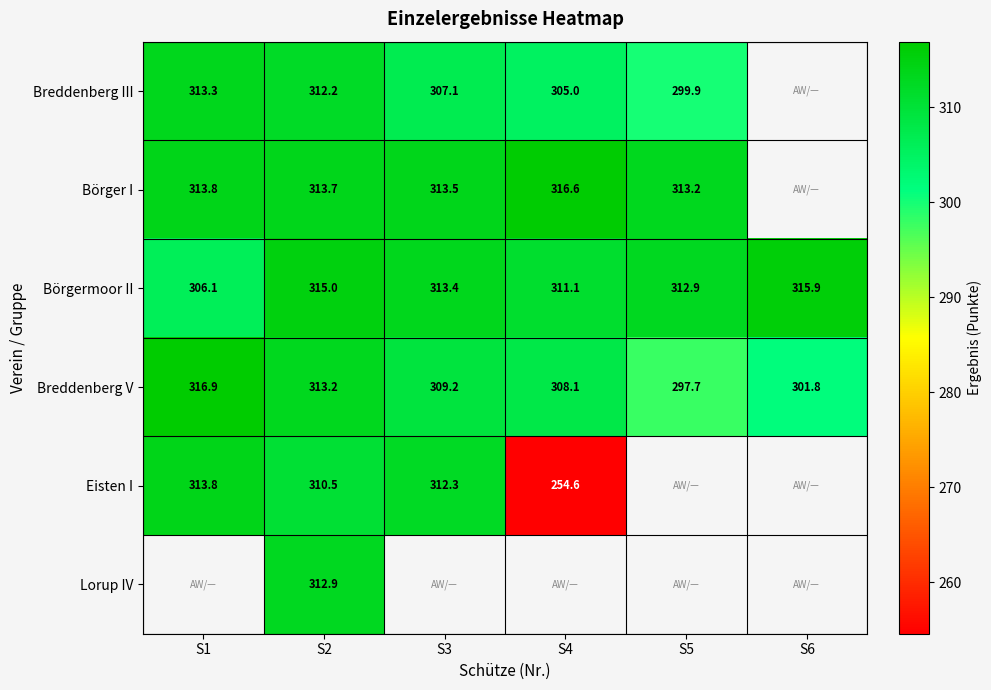

Rank the categories by Börgermoor II value from lowest to highest.

S1, S4, S5, S3, S2, S6